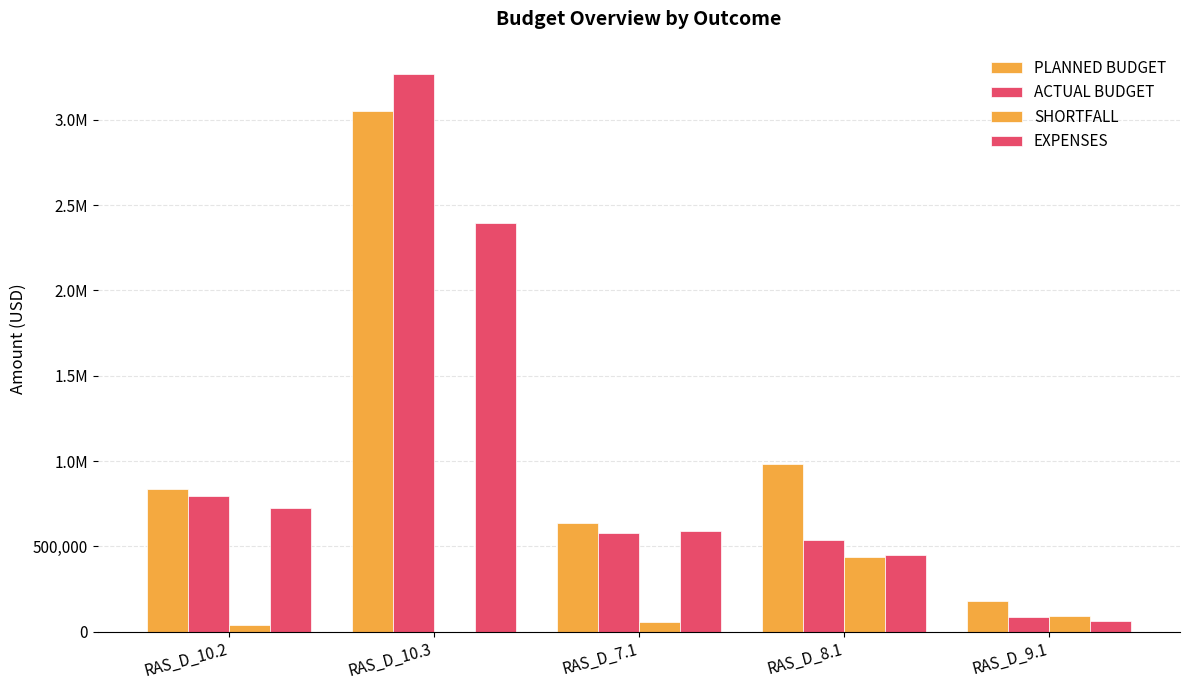

Is it true that ACTUAL BUDGET equals 539687.6 at RAS_D_8.1?

True